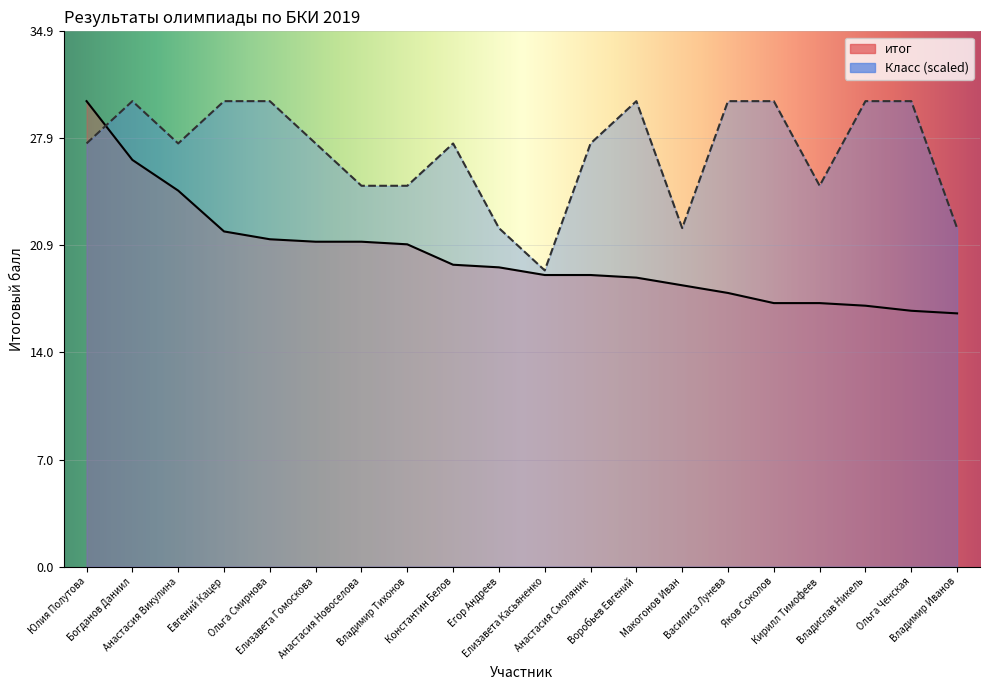

What is the value of the итог point at the 4th from the left?

21.8